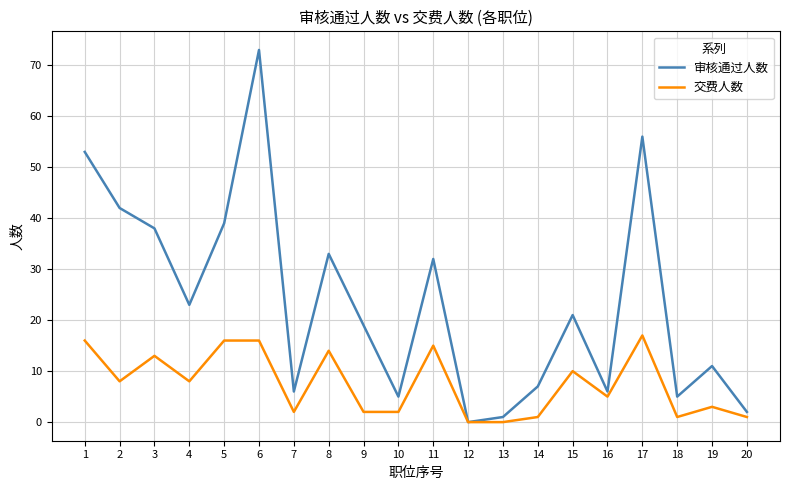

How many positive values does the 审核通过人数 series have?

19